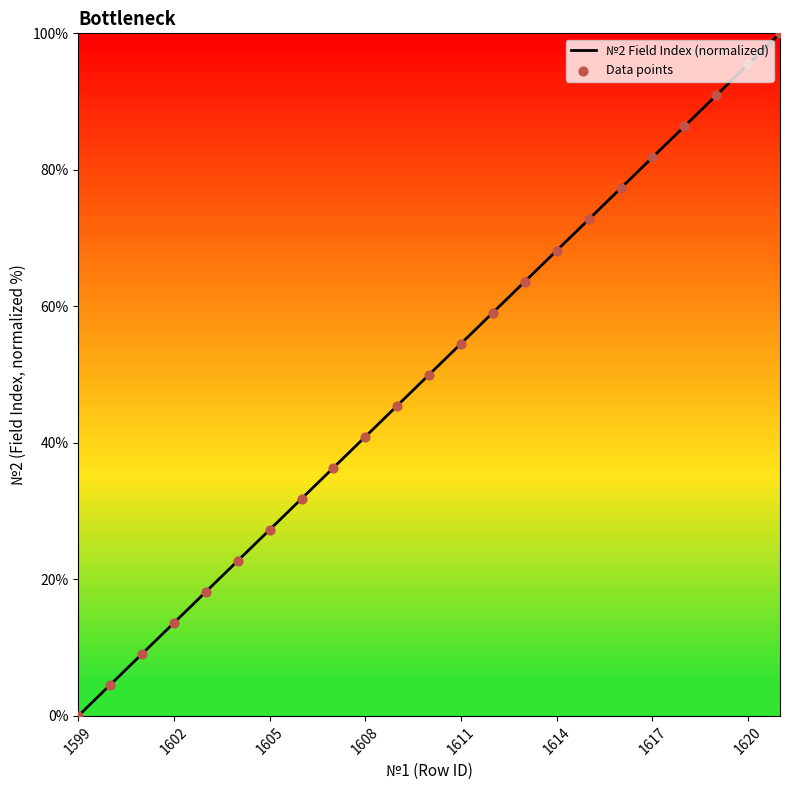

What is the difference between the maximum and minimum values?

100.0